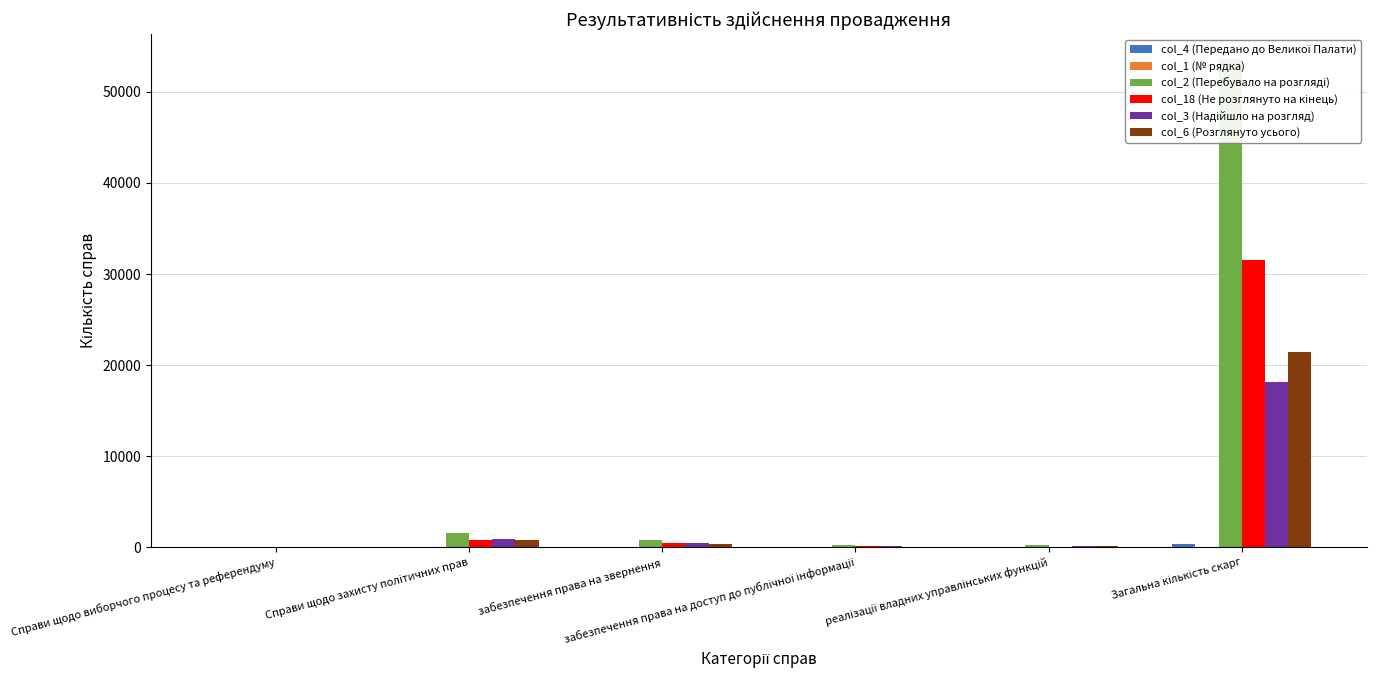

Which category has the lowest value across all series?

Справи щодо виборчого процесу та референдуму